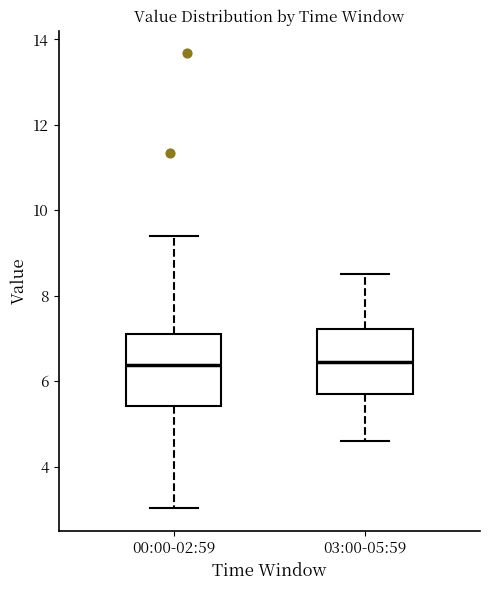

Reading left to right, transcribe this box plot: for each box, give where its median line is, the range the box spans, and where its two whiskers end, as read against the y-axis. The values are not printed on the chart, so give them approximately, as read against the axis.

00:00-02:59: median 6.4, box 5.4 to 7.2, whiskers 3.0 to 9.4
03:00-05:59: median 6.4, box 5.8 to 7.2, whiskers 4.6 to 8.6